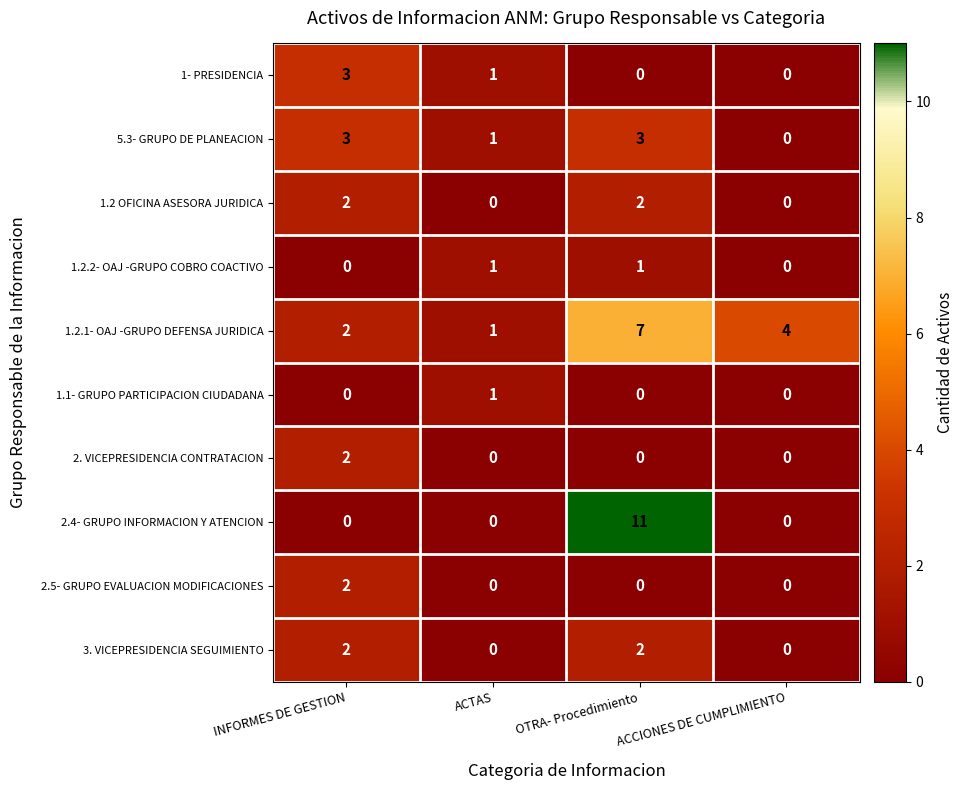

How many data points does each series have?

4